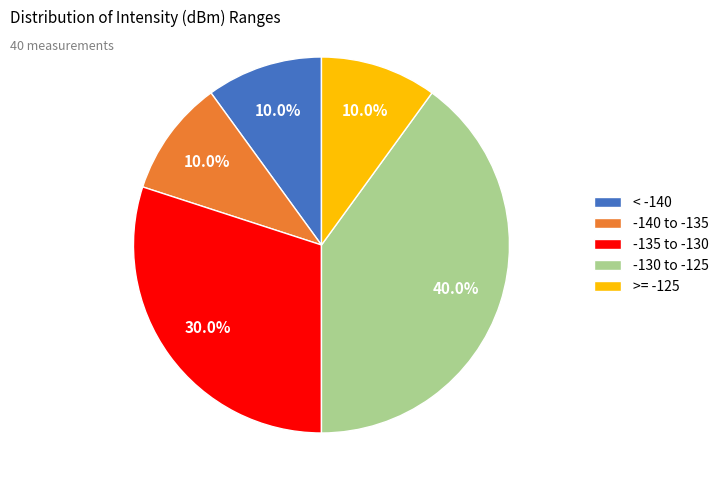

Does any single category account for the majority?

No